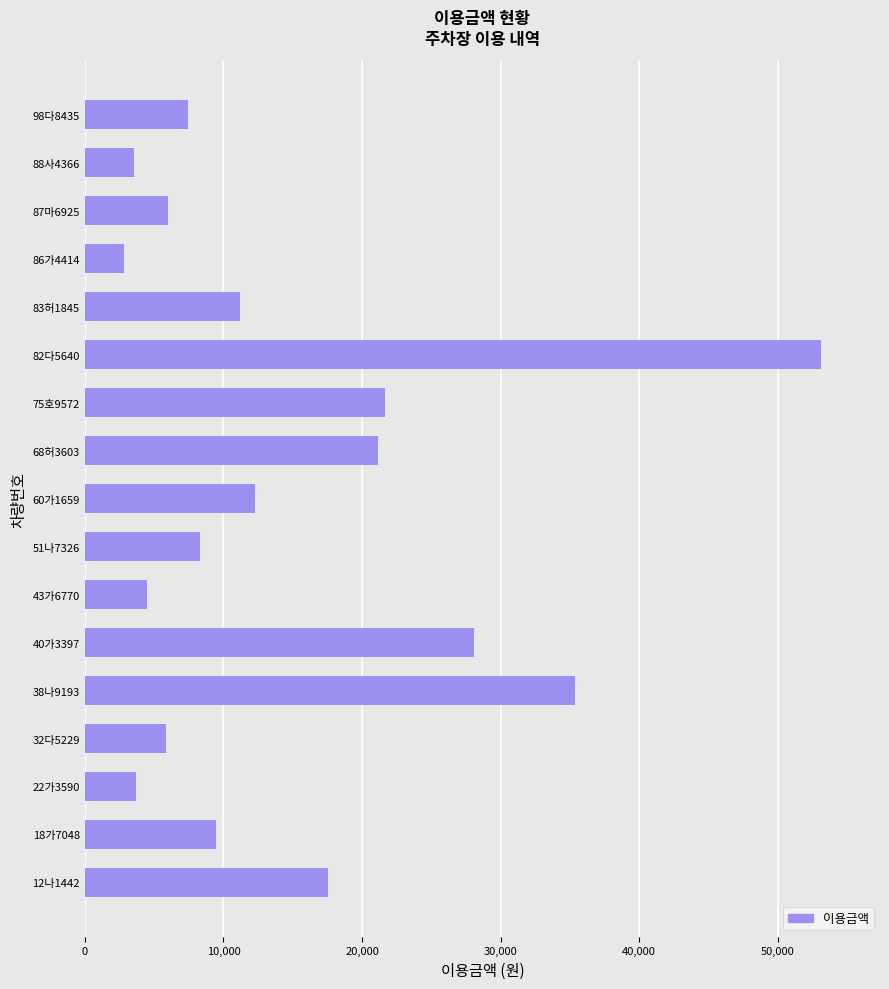

Which category has the highest value across all series?

82다5640